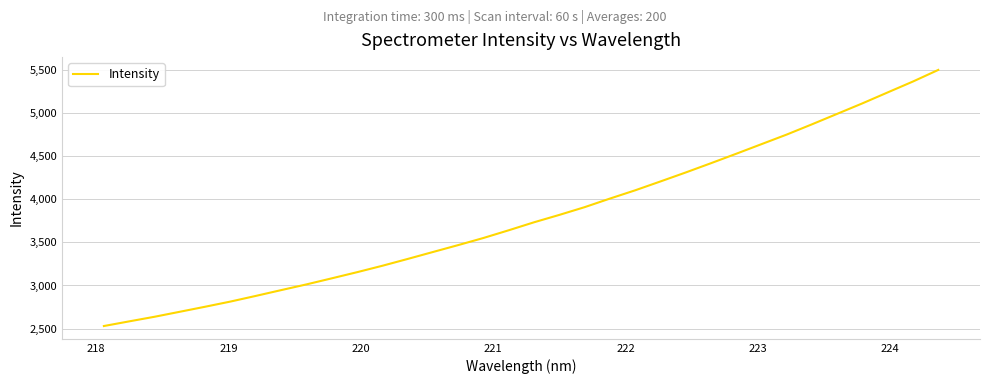

What is the maximum value shown in the chart?

5497.3